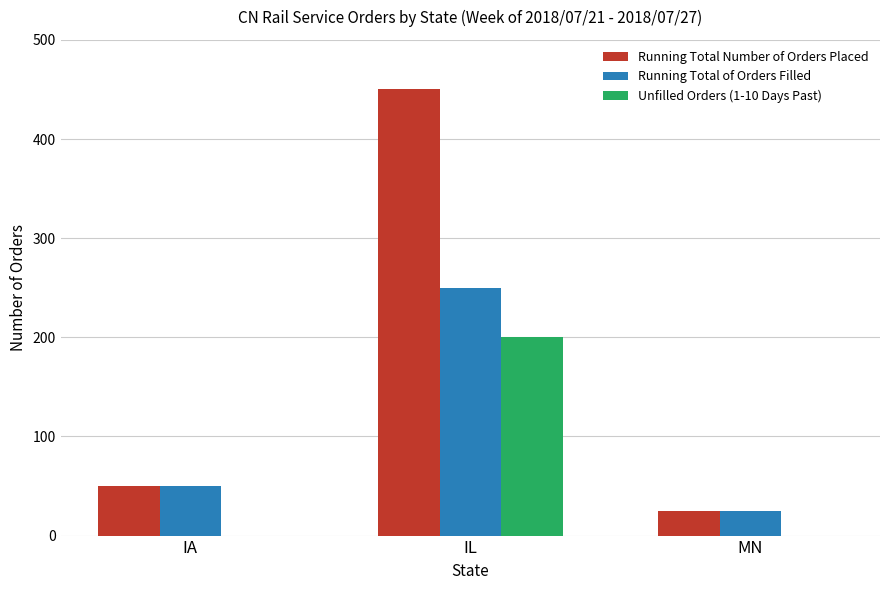

What is the highest value of the Running Total of Orders Filled series?

250